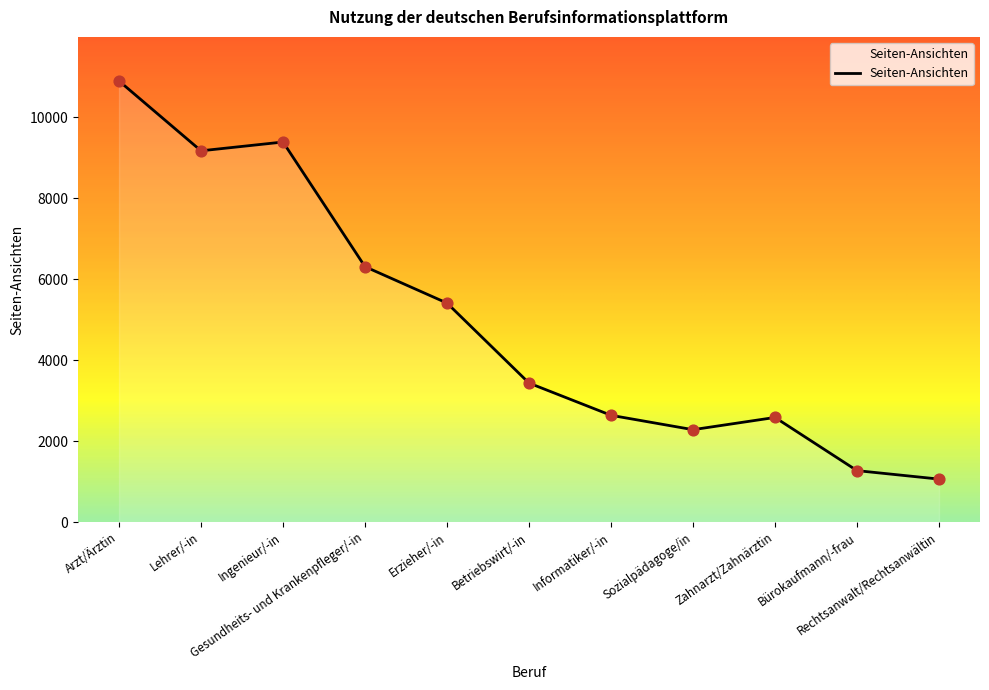

What is the change in value from Lehrer/-in to Ingenieur/-in?

+217